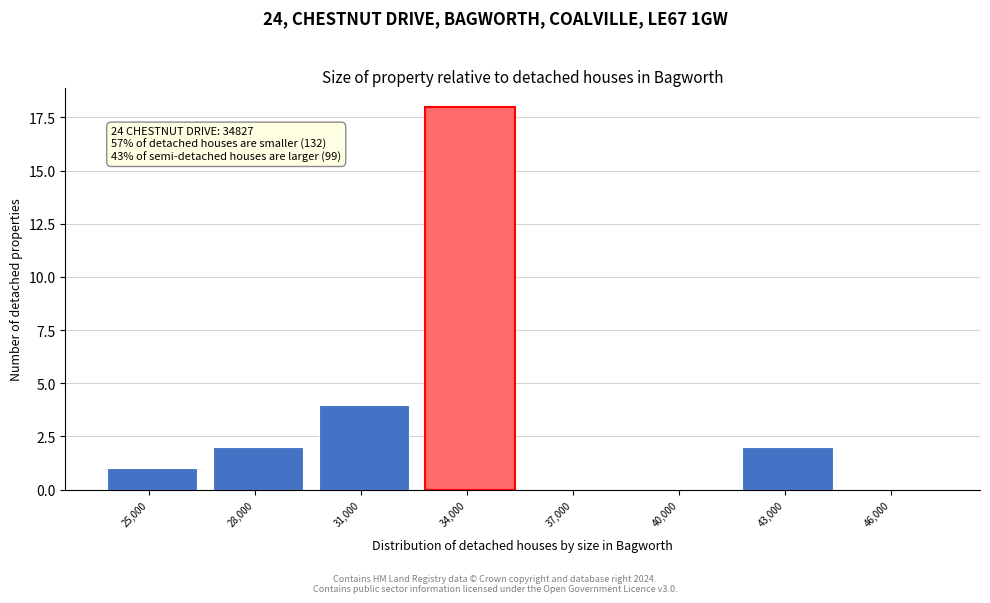

Reading left to right, what are all the values shown in this chart?

25,000=1	28,000=2	31,000=4	34,000=18	37,000=0	40,000=0	43,000=2	46,000=0